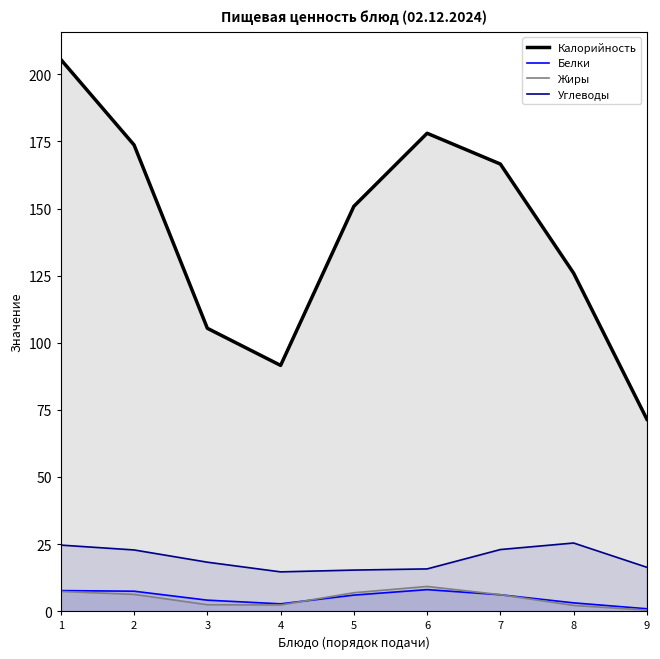

What is the sum of the Калорийность values at 8 and 1?

331.5